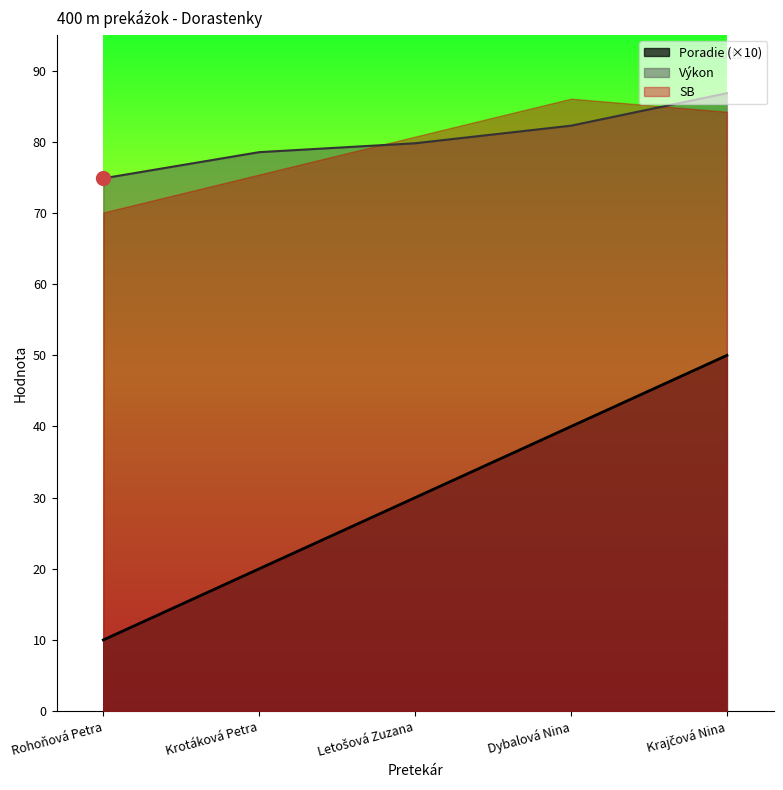

Which category has the highest value across all series?

Krajčová Nina